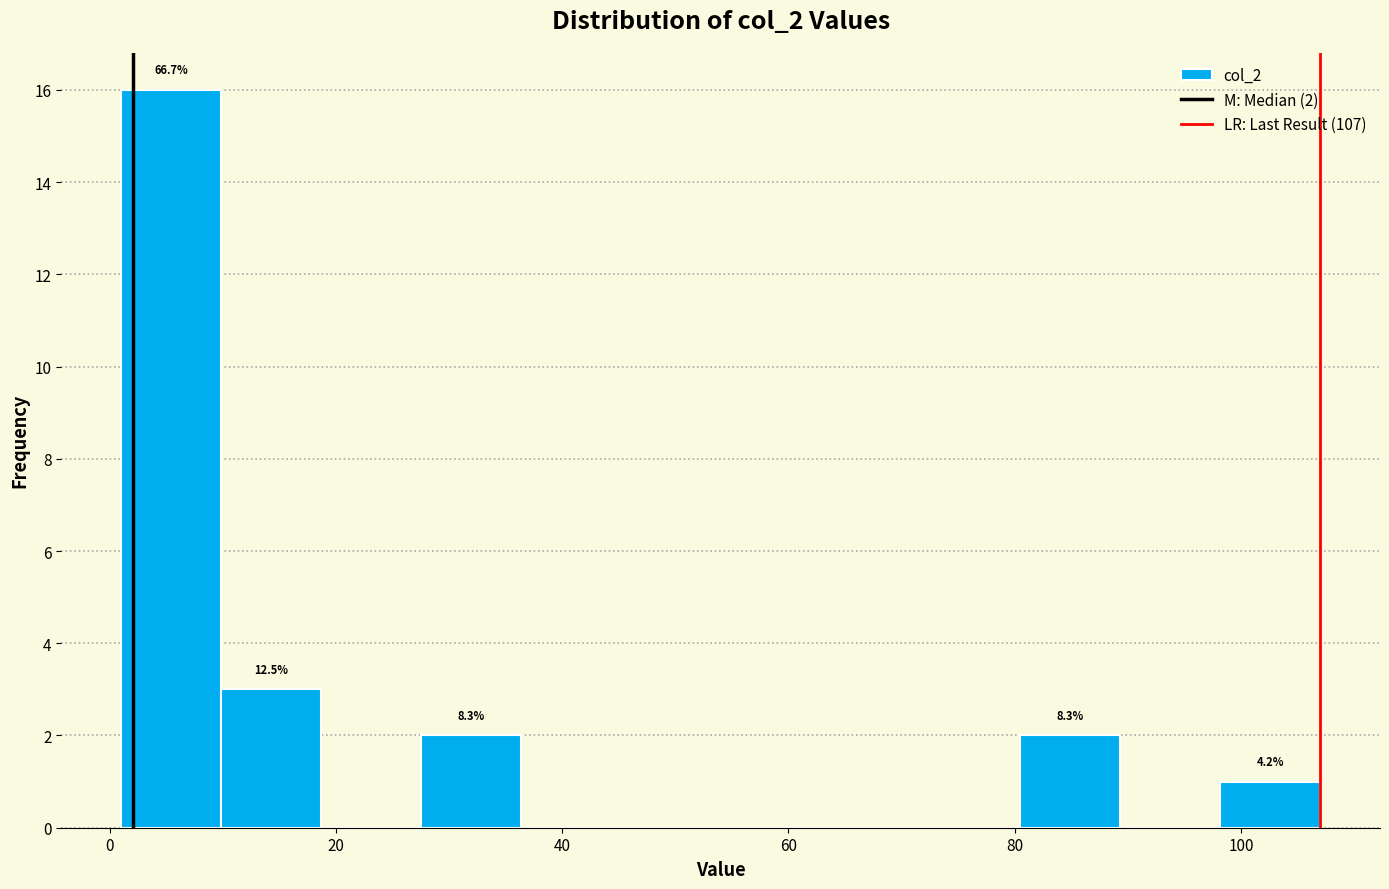

Which range on the x-axis has the tallest bar?

2 to 10